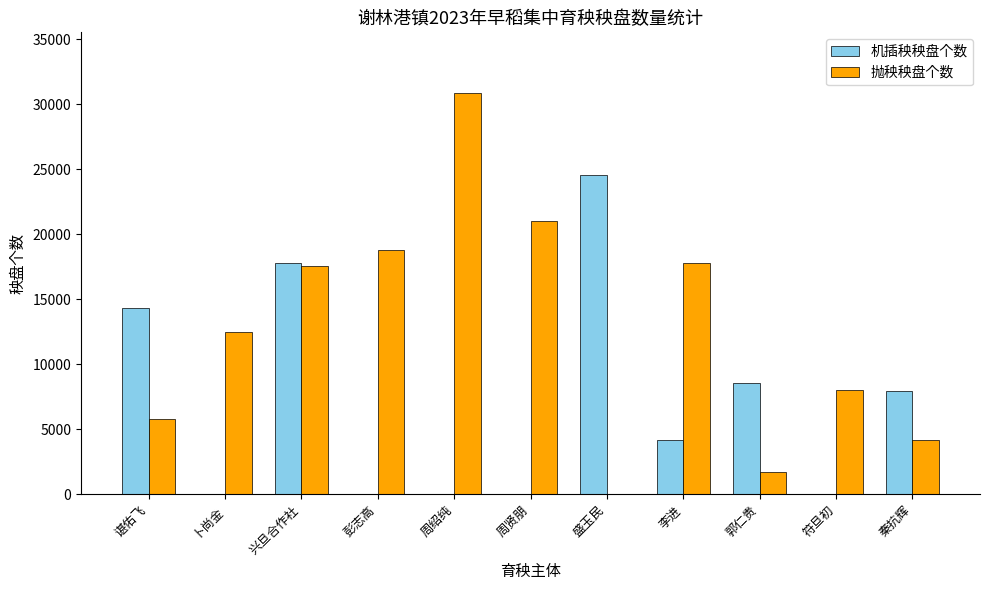

What is the approximate value of 抛秧秧盘个数 at 彭志高?

18800